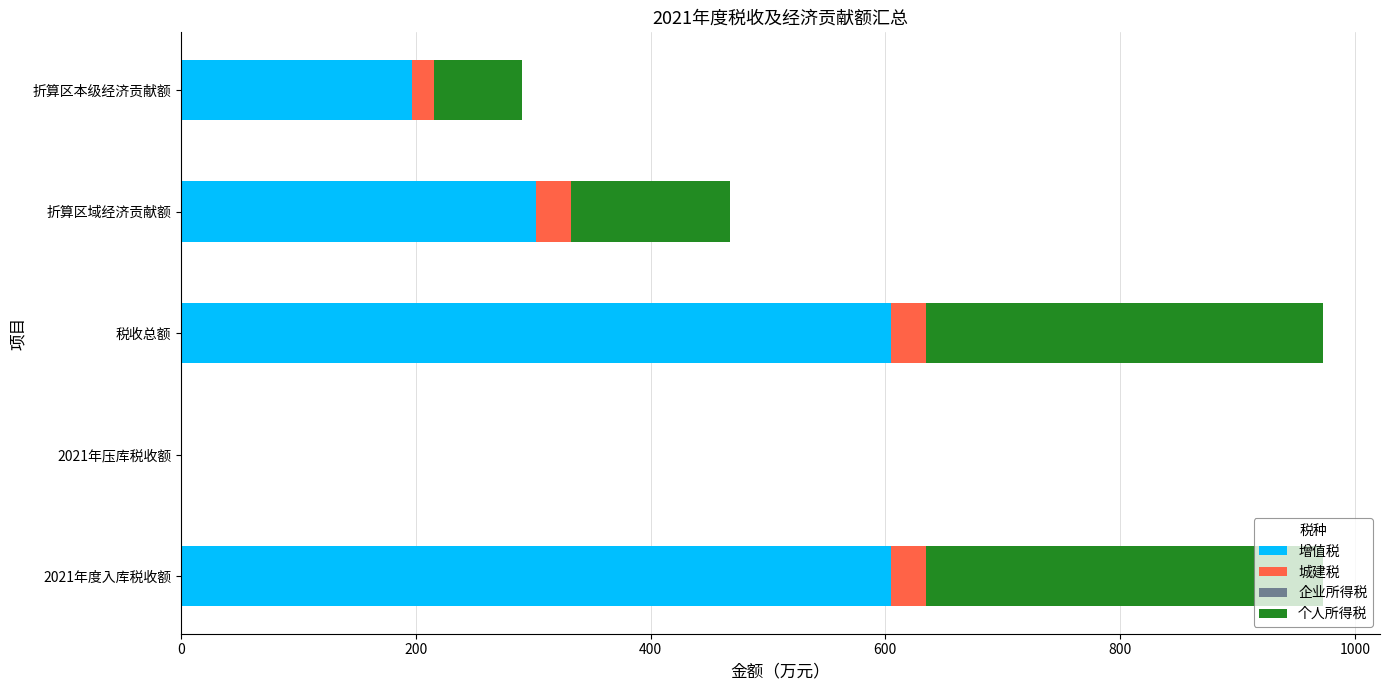

Read the 增值税 value at 税收总额.

604.5